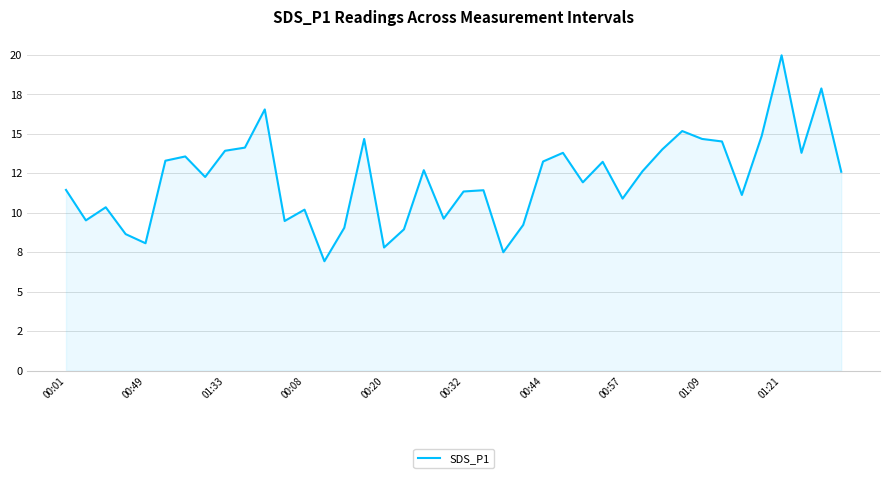

Does the chart have visible grid lines?

Yes